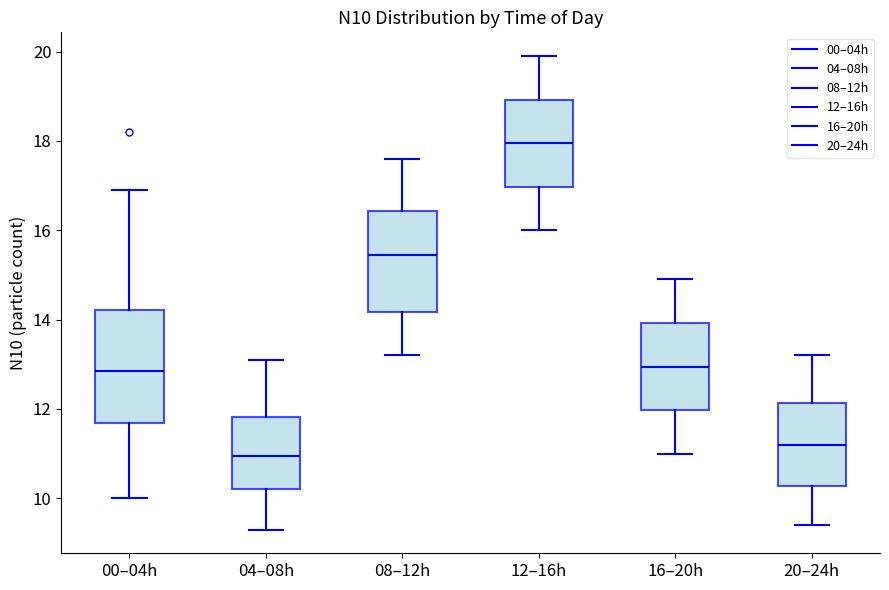

Reading left to right, read every box against the y-axis: the position of its median line, the range the box covers, and the ends of its whiskers. The values are not printed on the chart, so give them approximately, as read against the axis.

00–04h: median 12.8, box 11.6 to 14.2, whiskers 10.0 to 17.0
04–08h: median 11.0, box 10.2 to 11.8, whiskers 9.4 to 13.2
08–12h: median 15.4, box 14.2 to 16.4, whiskers 13.2 to 17.6
12–16h: median 18.0, box 17.0 to 19.0, whiskers 16.0 to 20.0
16–20h: median 13.0, box 12.0 to 14.0, whiskers 11.0 to 15.0
20–24h: median 11.2, box 10.2 to 12.2, whiskers 9.4 to 13.2